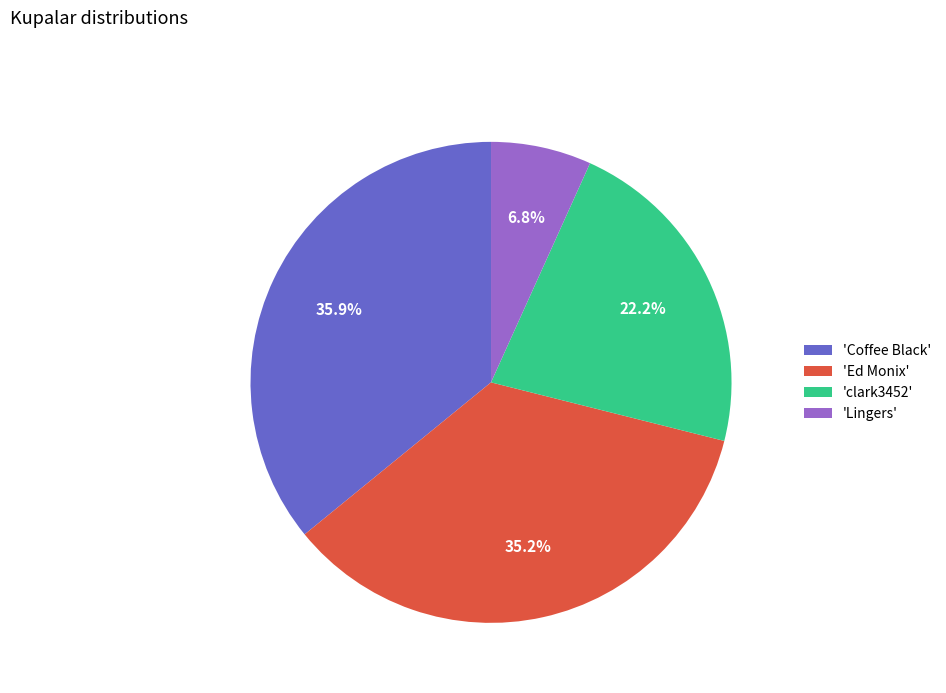

Rank the categories by value from lowest to highest.

'Lingers', 'clark3452', 'Ed Monix', 'Coffee Black'